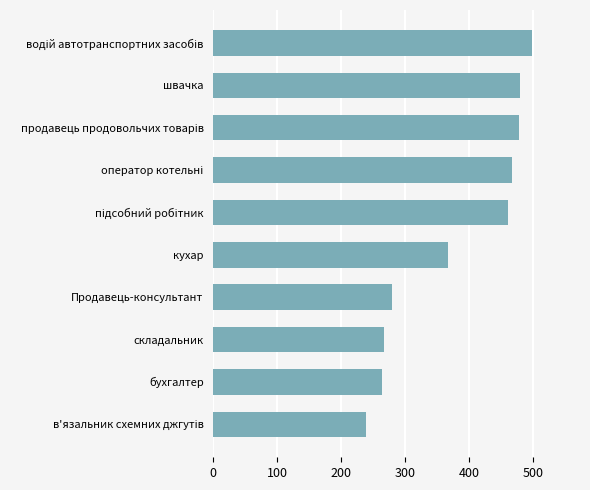

What is the value of the 7th bar from the top?

279